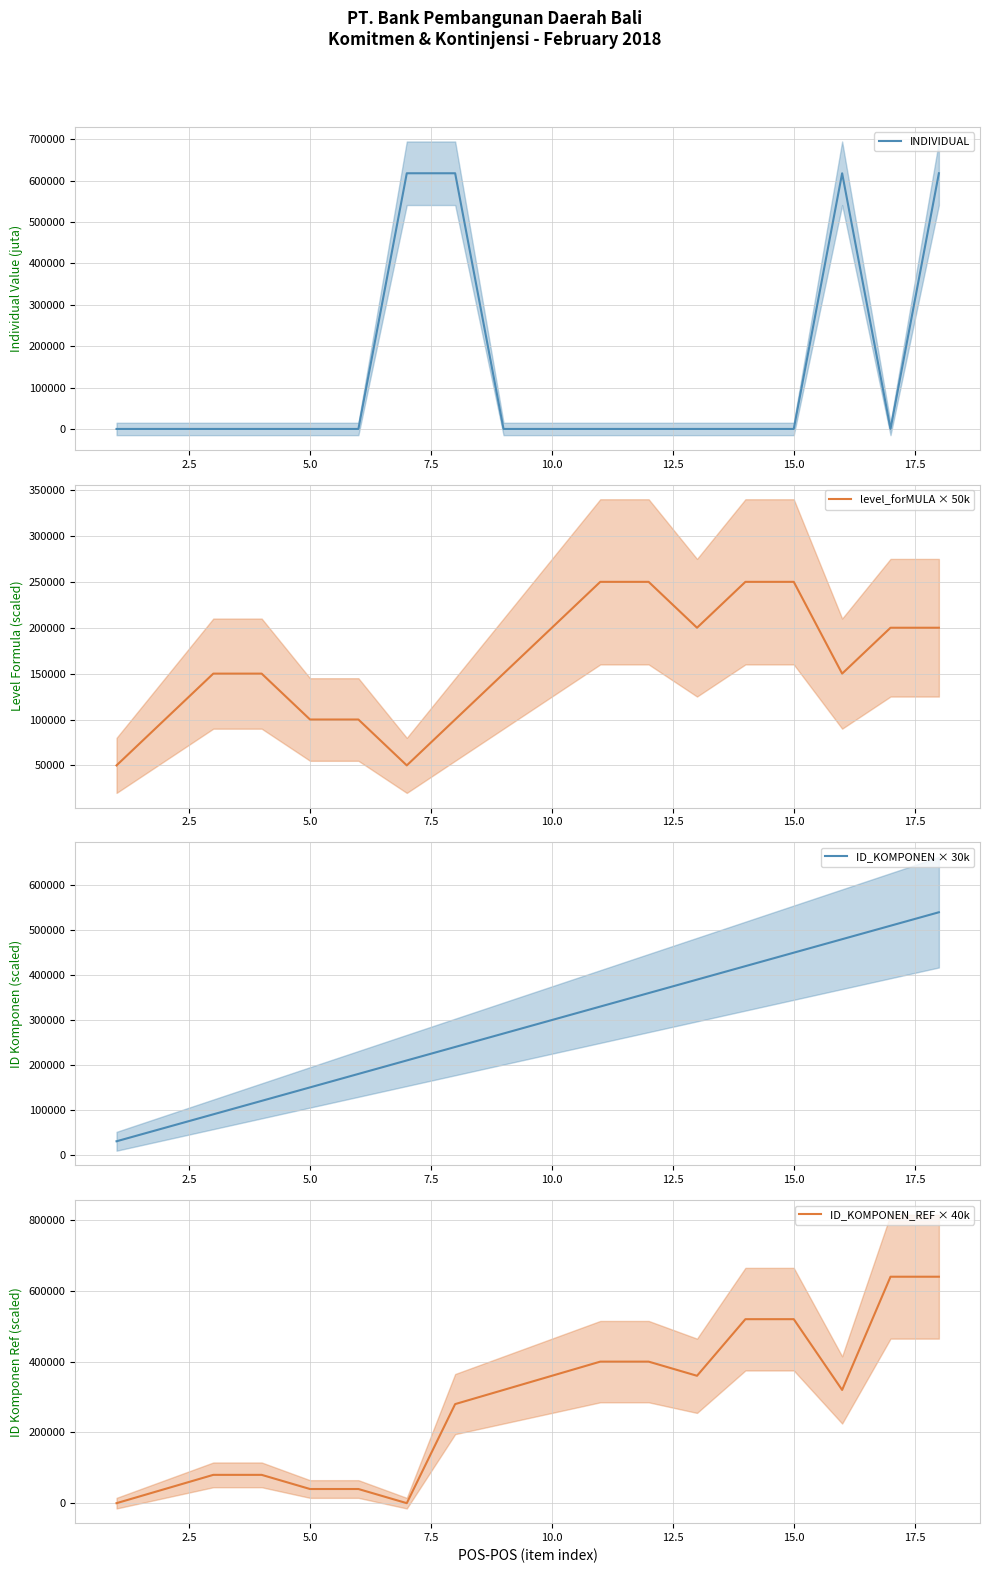

Does the chart display data point markers on the line(s)?

No